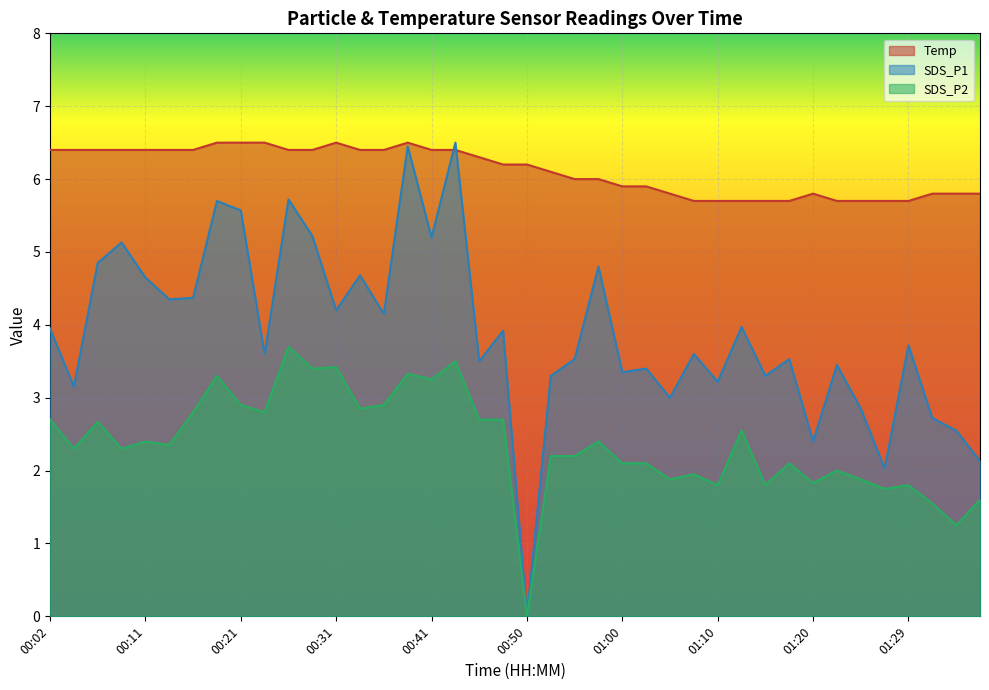

Which series changed the most between 00:04 and 01:15?

Temp